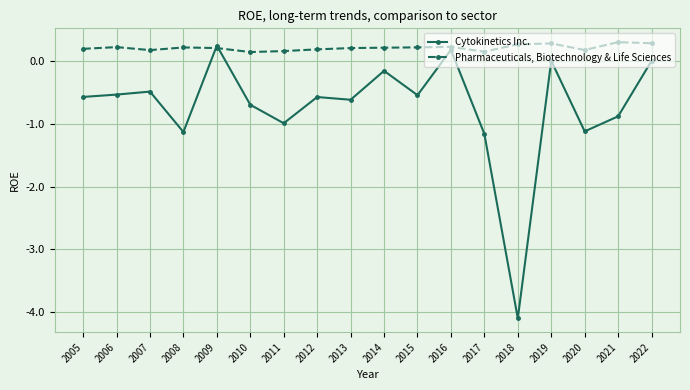

What is the value of the Pharmaceuticals, Biotechnology & Life Sciences point at the 4th from the left?

0.2